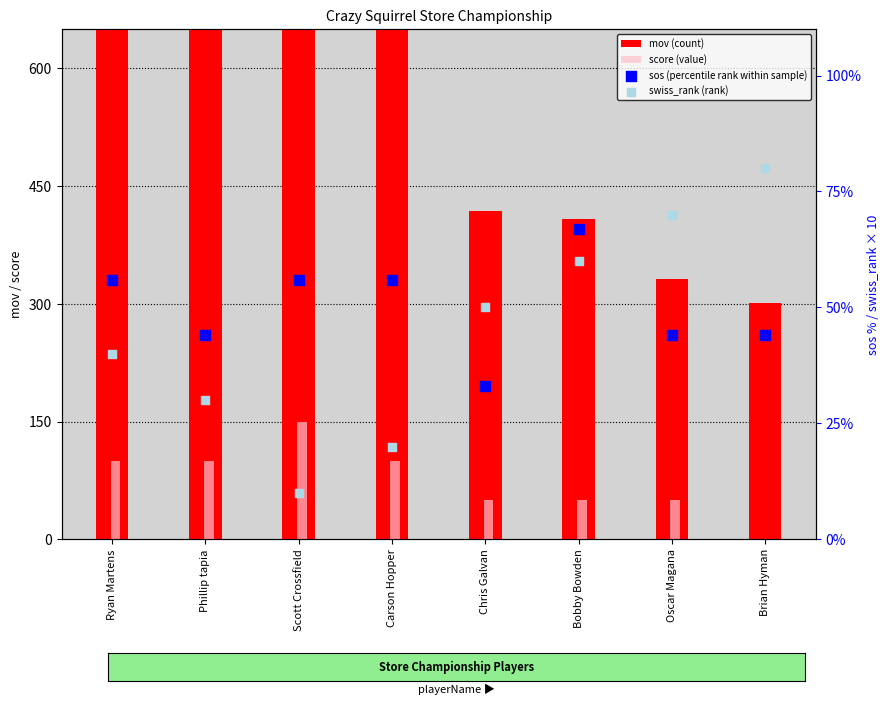

At which category is the sum across all series the highest?

Scott Crossfield